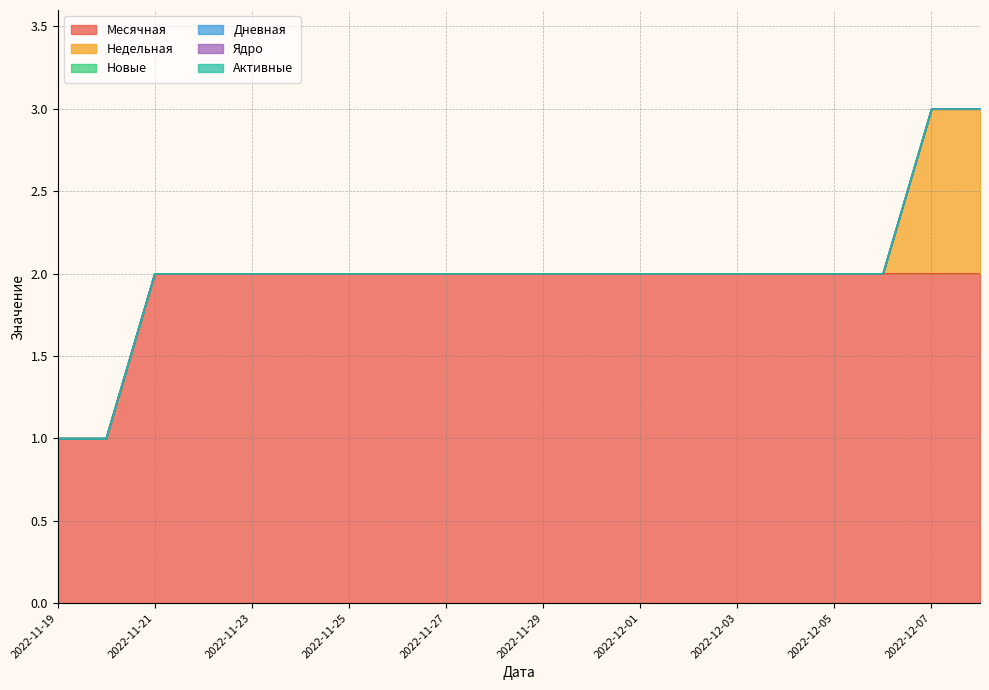

Between 2022-11-29 and 2022-11-21, which is larger?

2022-11-29